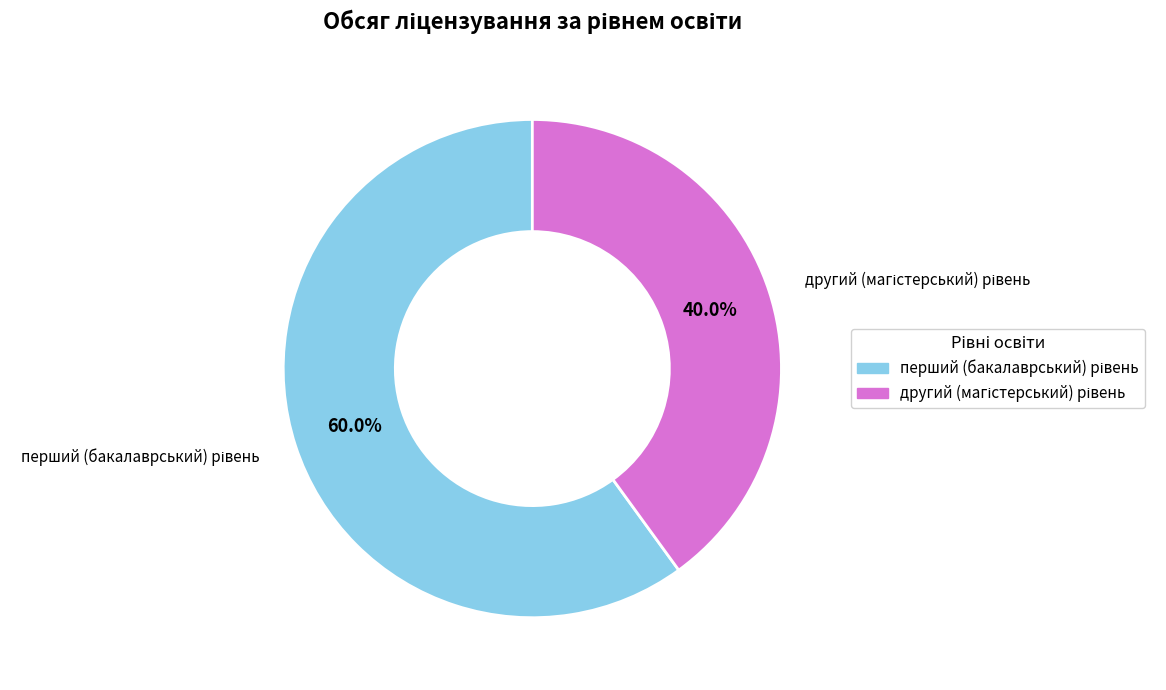

Is there a majority slice in this chart?

Yes